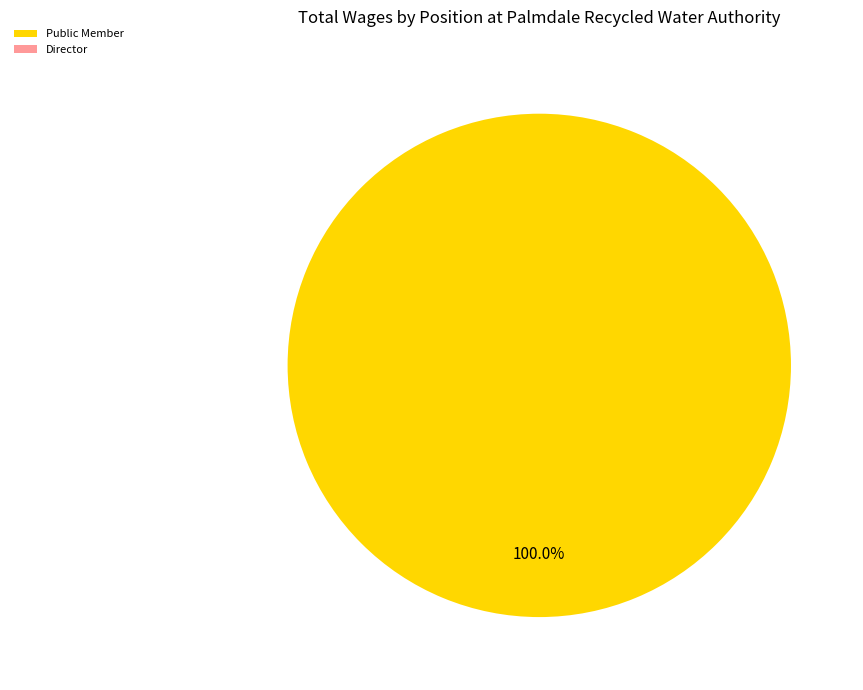

To the nearest percent, what is the average slice percentage?

20%